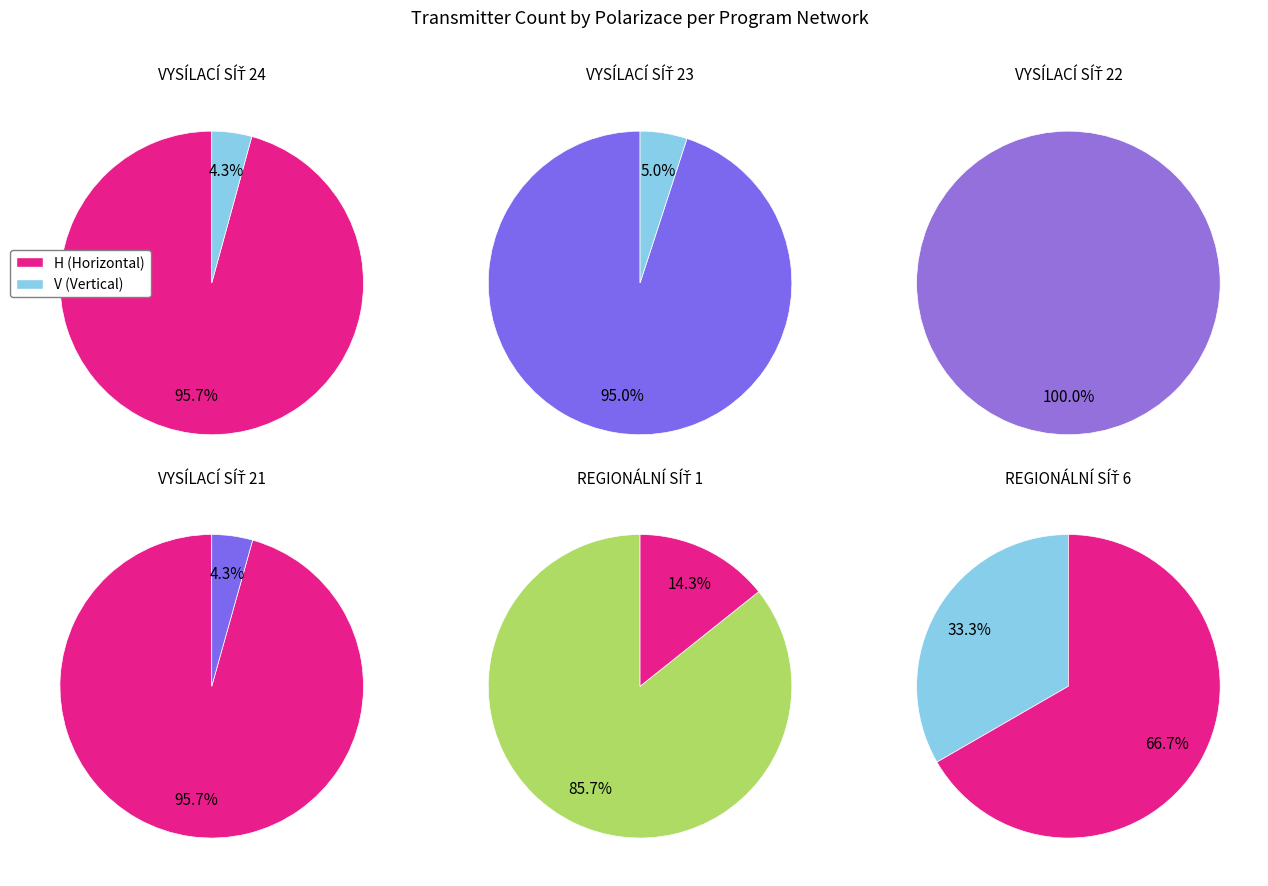

Which slice is the largest?

H